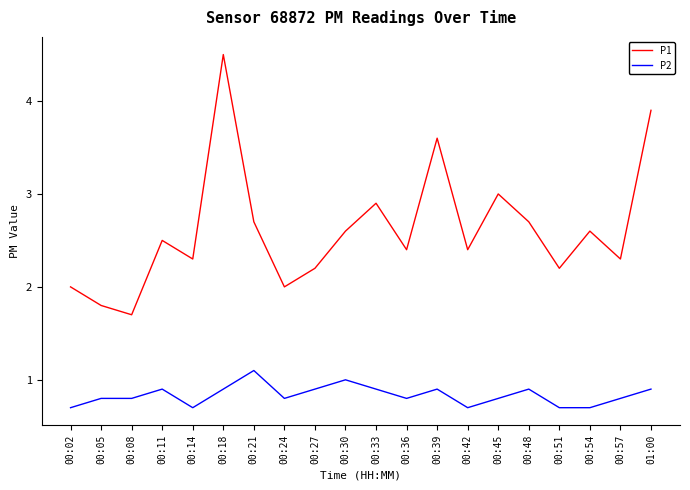

Reading left to right, list all the values displayed in this chart.

P1: 2.0	1.8	1.7	2.5	2.3	4.5	2.7	2.0	2.2	2.6	2.9	2.4	3.6	2.4	3.0	2.7	2.2	2.6	2.3	3.9
P2: 0.7	0.8	0.8	0.9	0.7	0.9	1.1	0.8	0.9	1.0	0.9	0.8	0.9	0.7	0.8	0.9	0.7	0.7	0.8	0.9